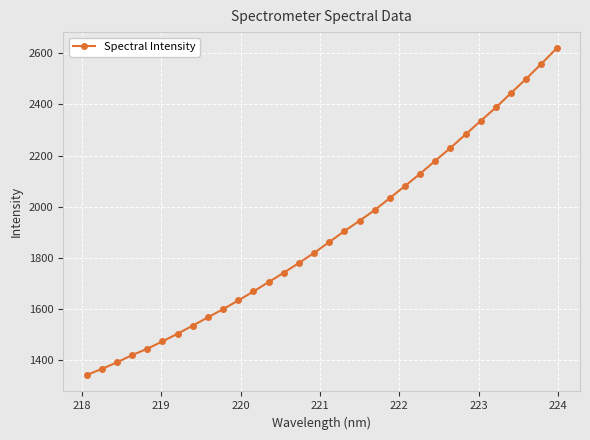

What is the value of the 7th point from the left?

1504.5